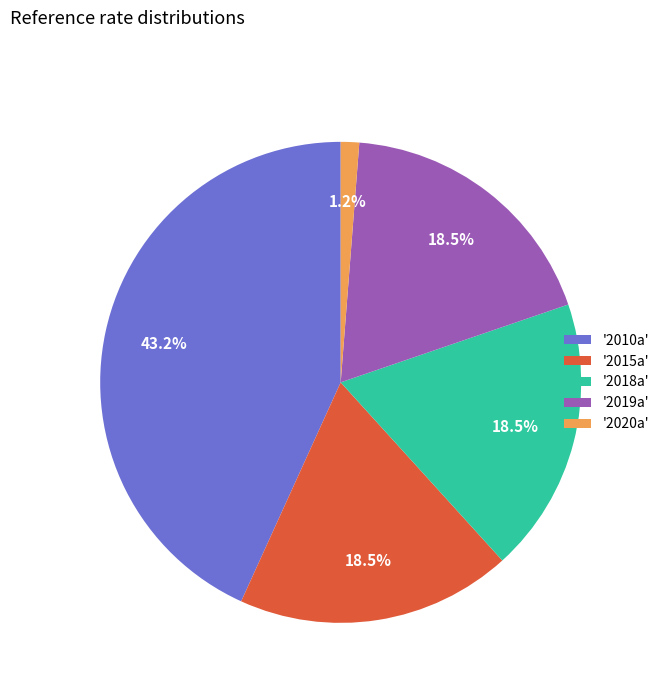

What portion of the pie excludes '2015a'?

81.5%